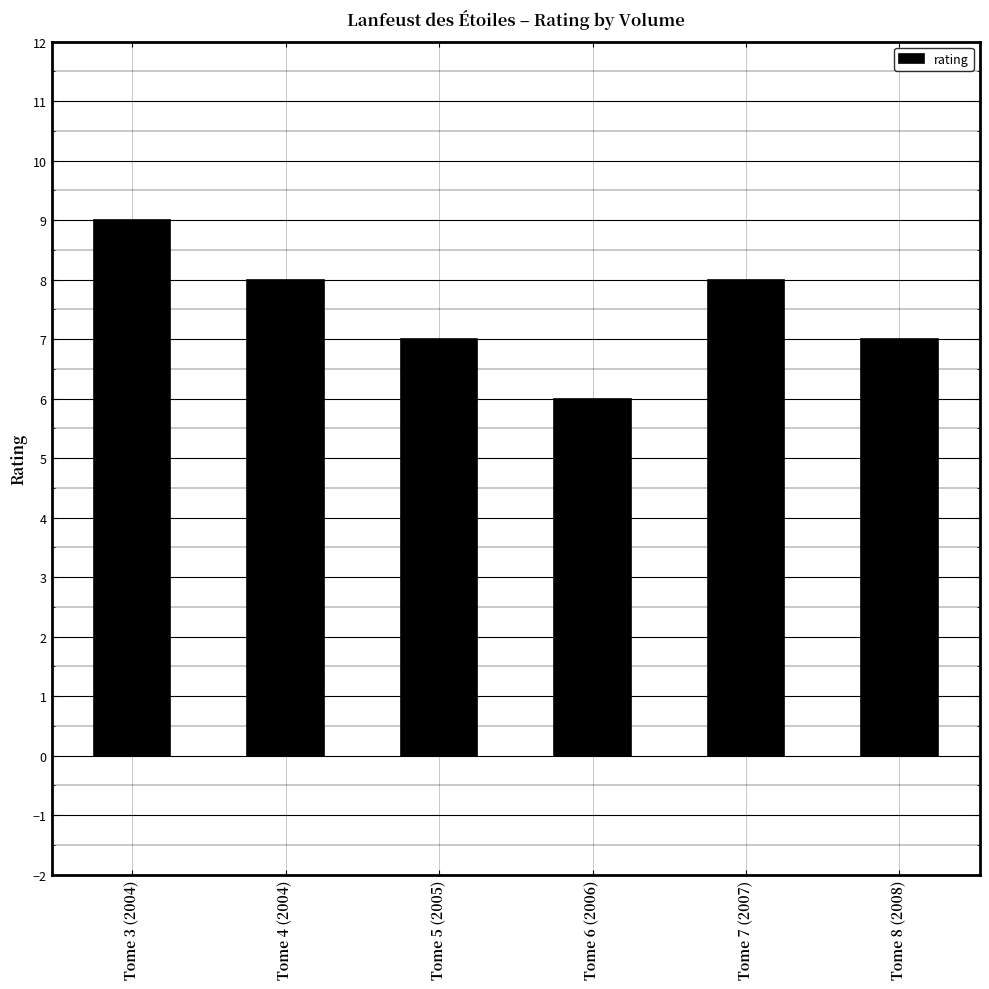

How many bars are there in total?

6